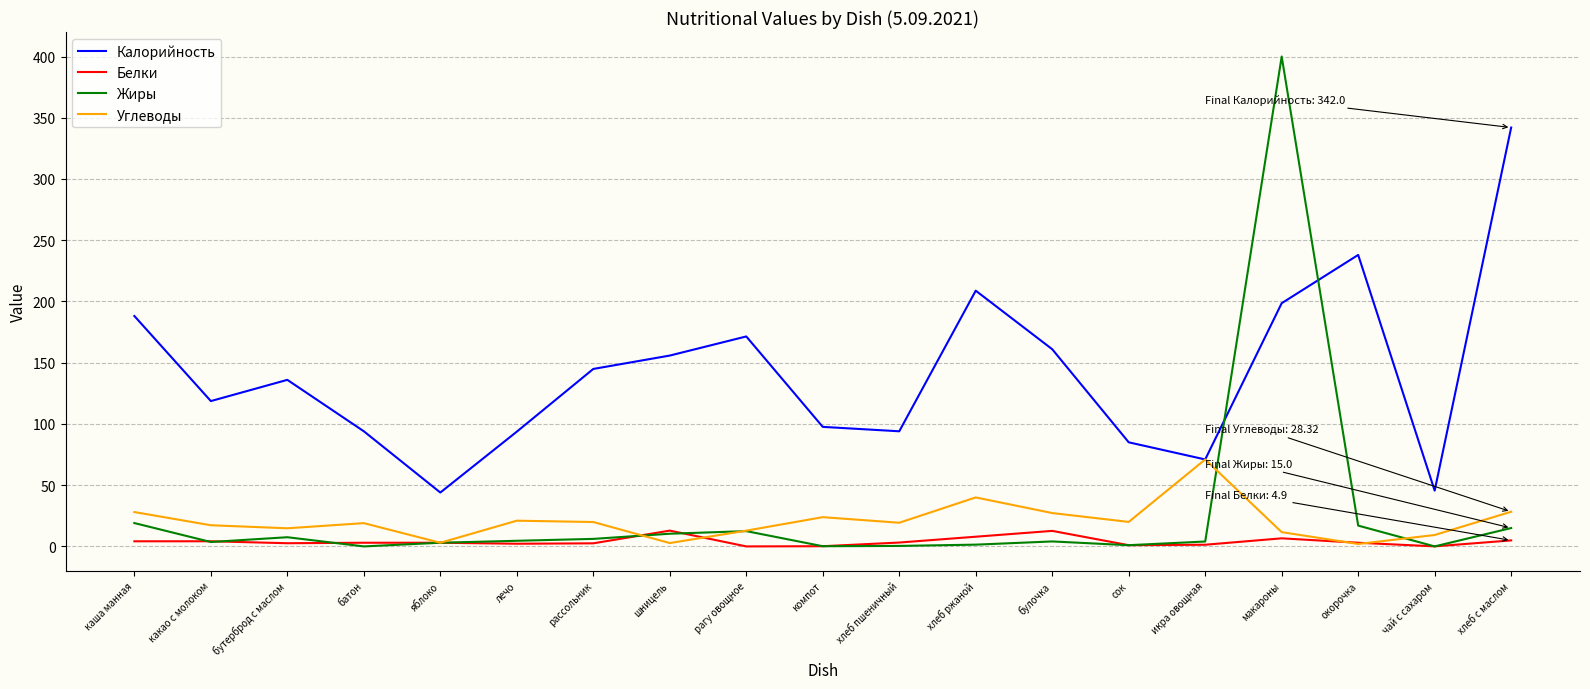

At which label does Калорийность first exceed 136?

каша манная